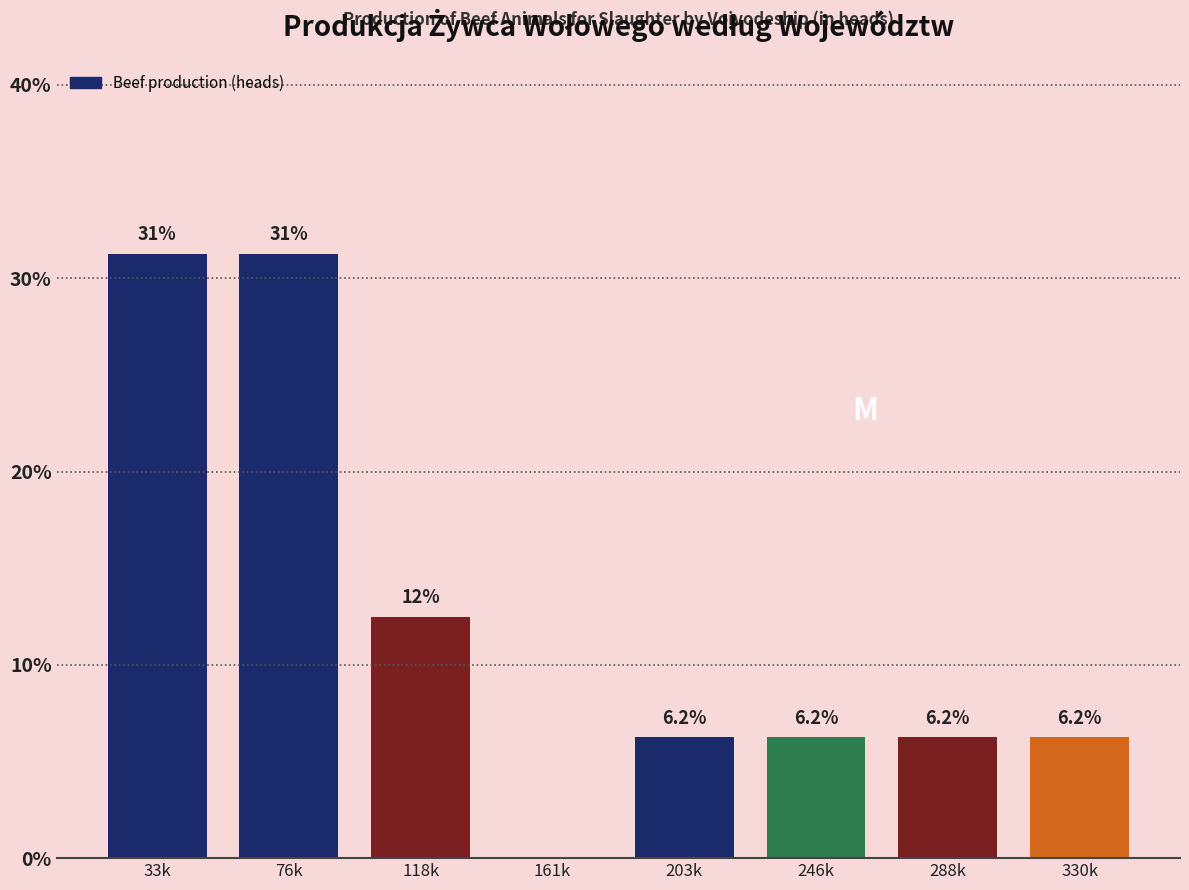

Approximately how many times larger is the value at 246k compared to 203k?

1.0